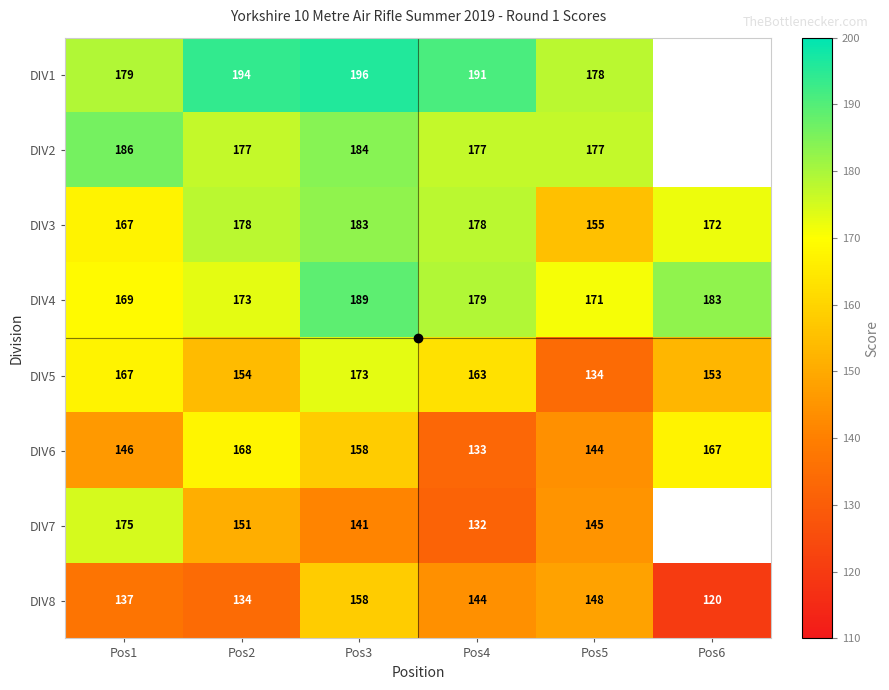

How many data points in DIV4 are above 179?

2